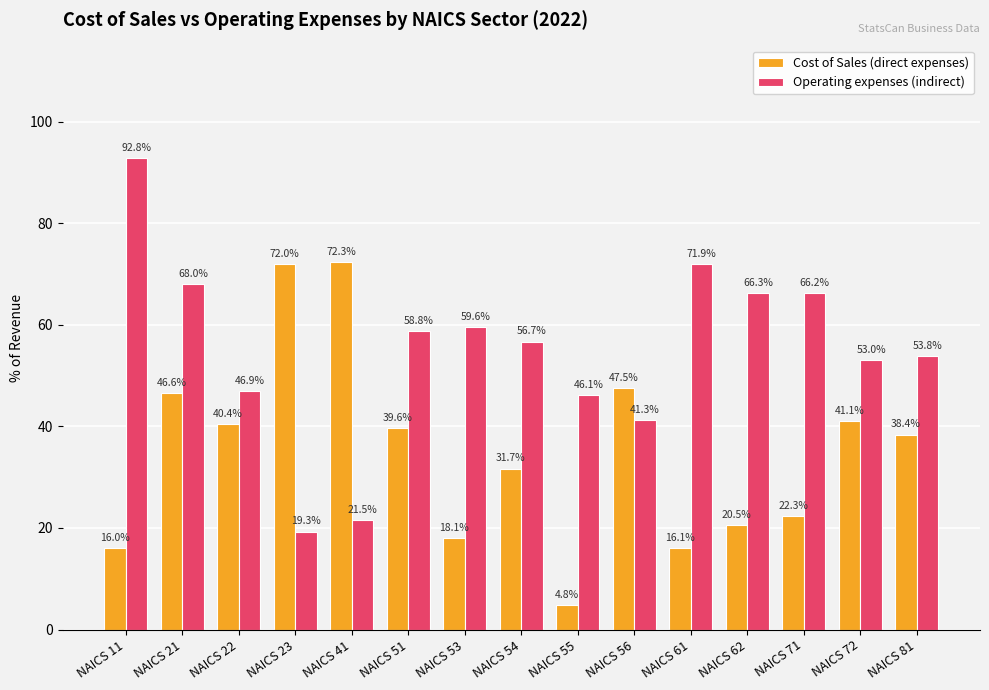

Between NAICS 51 and NAICS 56, which series saw the biggest shift?

Operating expenses (indirect)